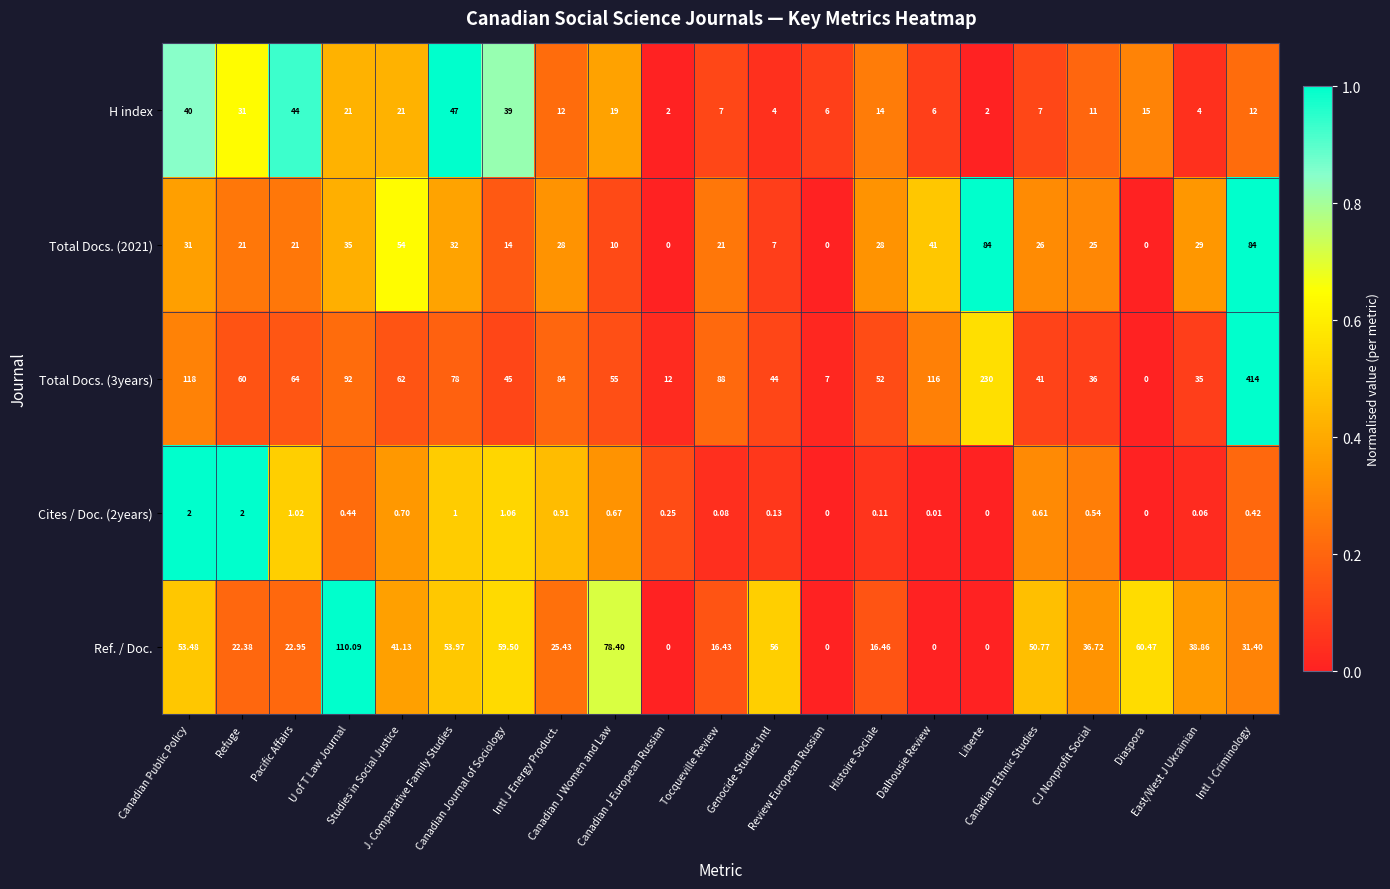

How many values in Total Docs. (3years) are above zero?

20